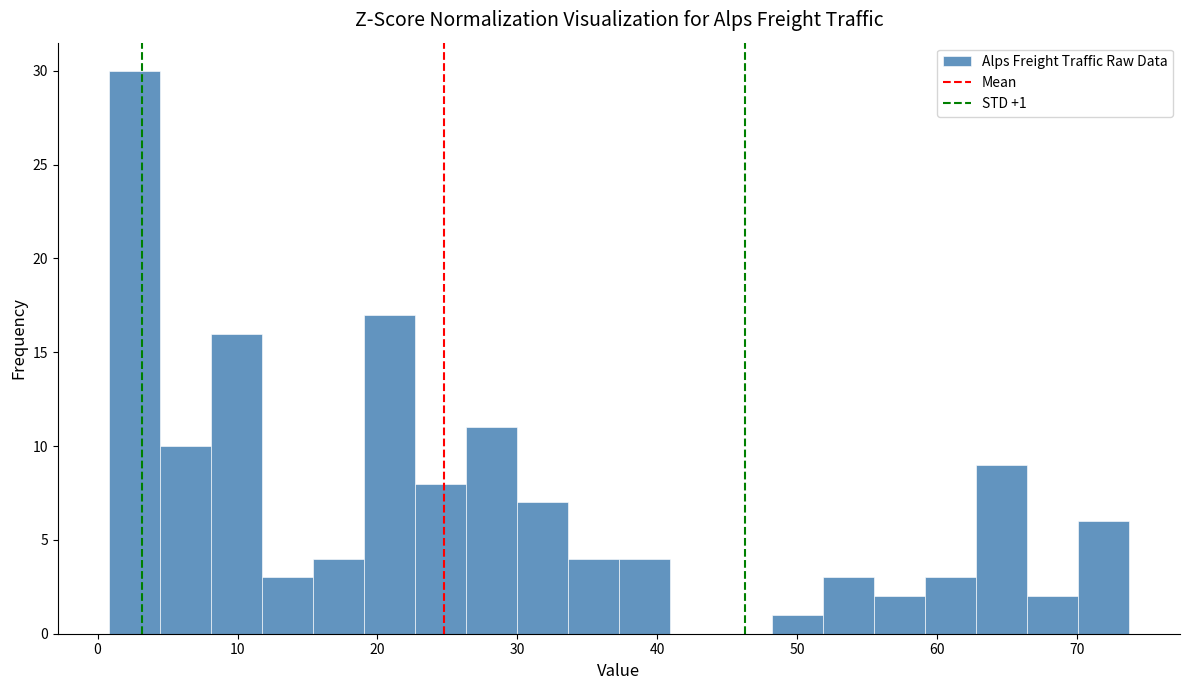

Around what value on the x-axis is the tallest bar? Give the approximate position of its centre, as read against the axis.

3